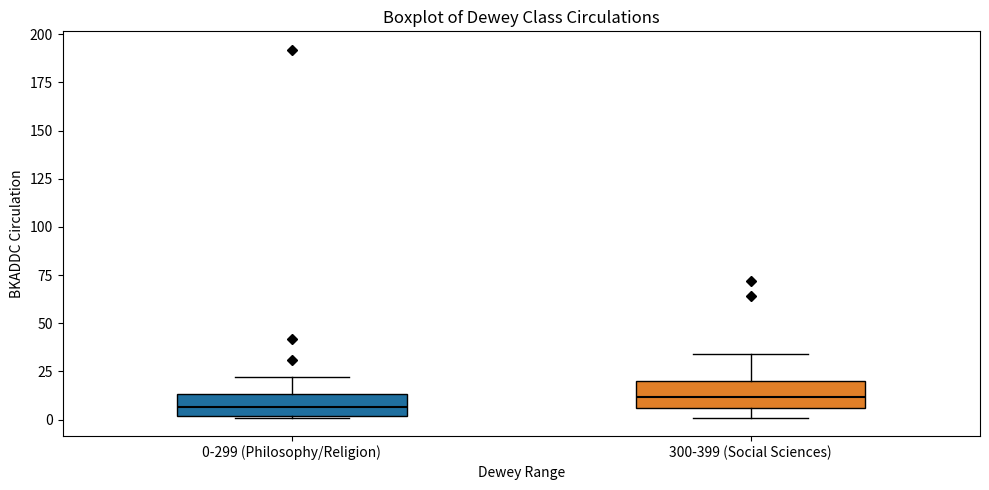

Where is the lower edge of the box for 0-299 (Philosophy/Religion) on the y-axis? The values are not printed on the chart, so give them approximately, as read against the axis.

0